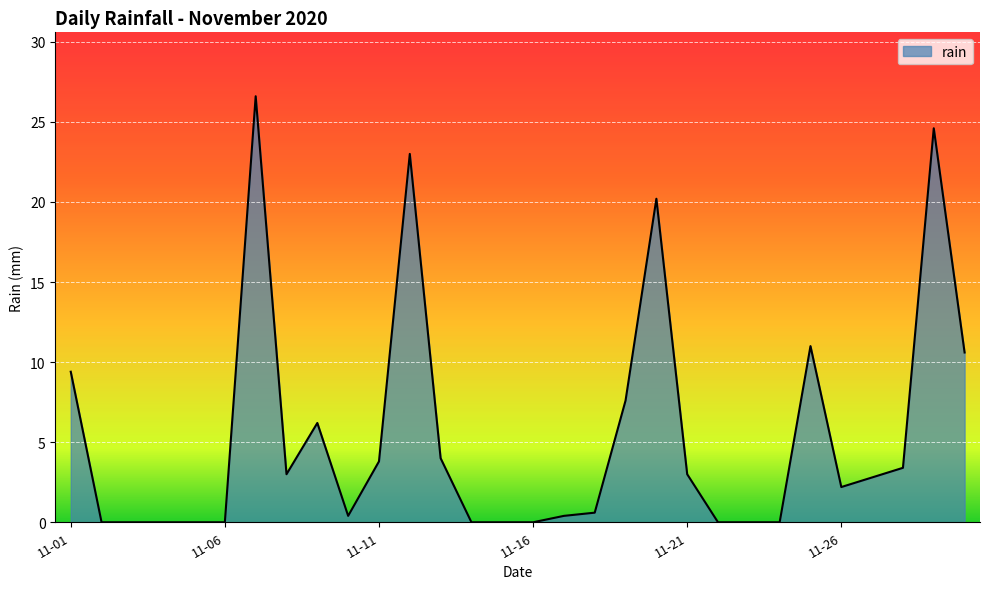

Reading left to right, list all the values displayed in this chart.

9.4	0.0	0.0	0.0	0.0	0.0	26.6	3.0	6.2	0.4	3.8	23.0	4.0	0.0	0.0	0.0	0.4	0.6	7.6	20.2	3.0	0.0	0.0	0.0	11.0	2.2	2.8	3.4	24.6	10.6